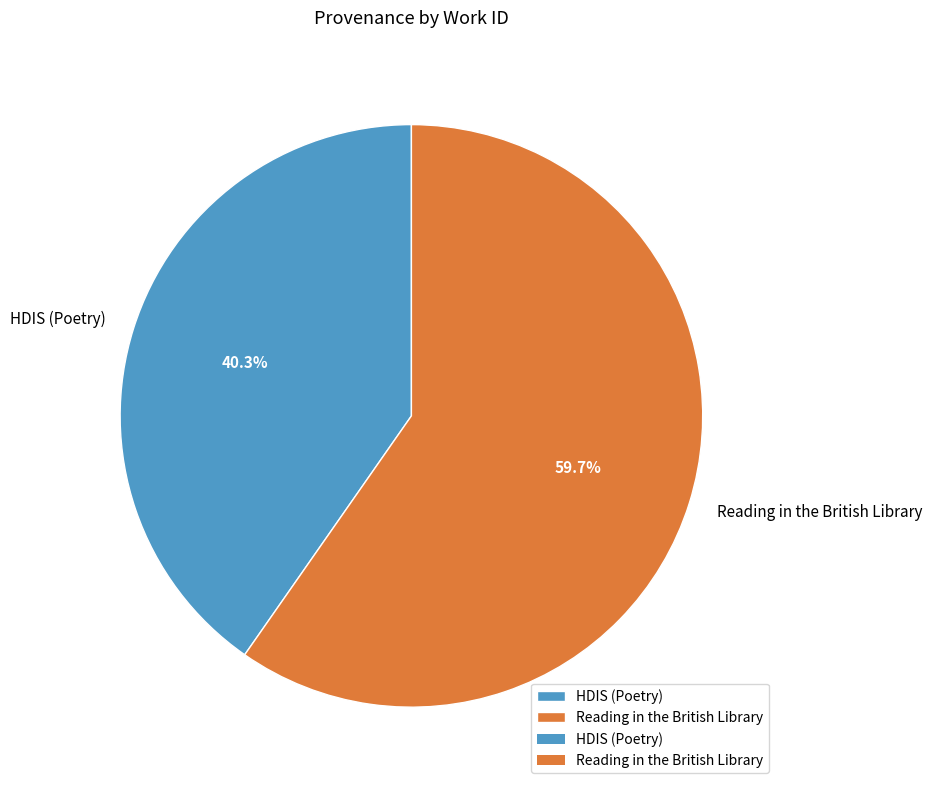

Which has a higher value, HDIS (Poetry) or Reading in the British Library?

Reading in the British Library